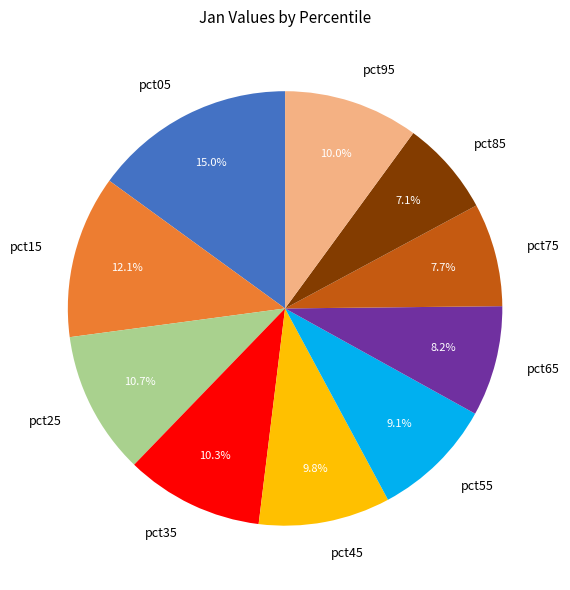

Is it true that pct75 is 14% of the pie?

False